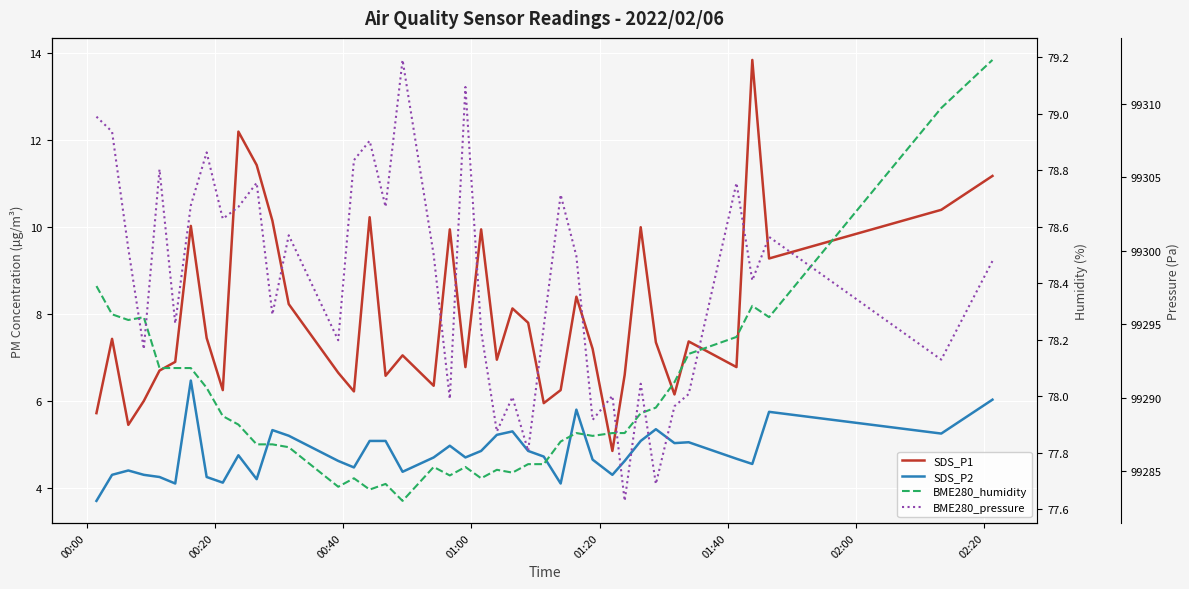

True or false: BME280_pressure and SDS_P2 cross at least once.

False